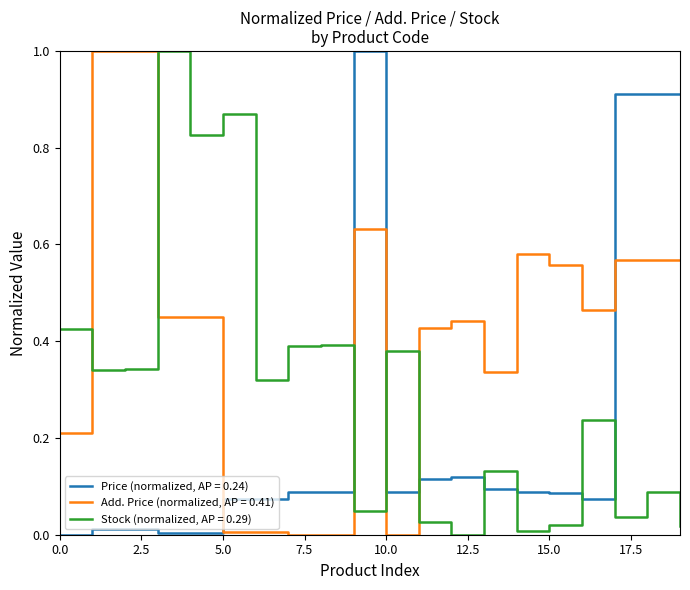

Which series ends up on top after the final intersection of Stock (normalized, AP = 0.29) and Price (normalized, AP = 0.24)?

Price (normalized, AP = 0.24)